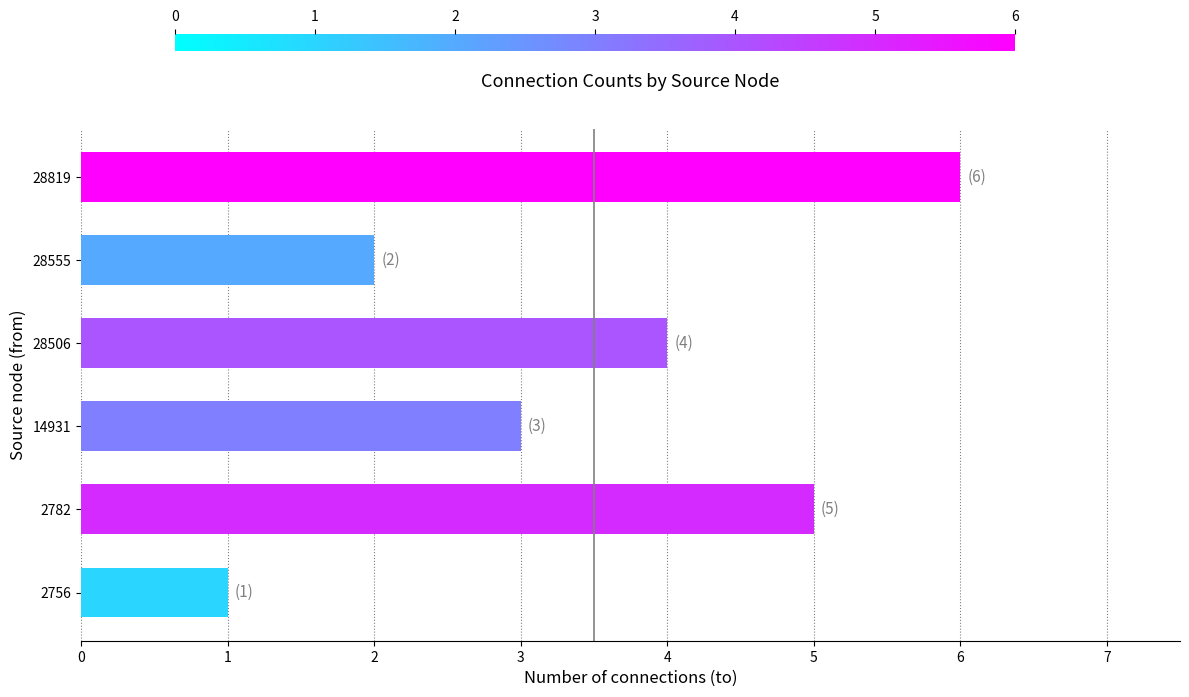

Reading bottom to top, what are all the values shown in this chart?

2756=1	2782=5	14931=3	28506=4	28555=2	28819=6